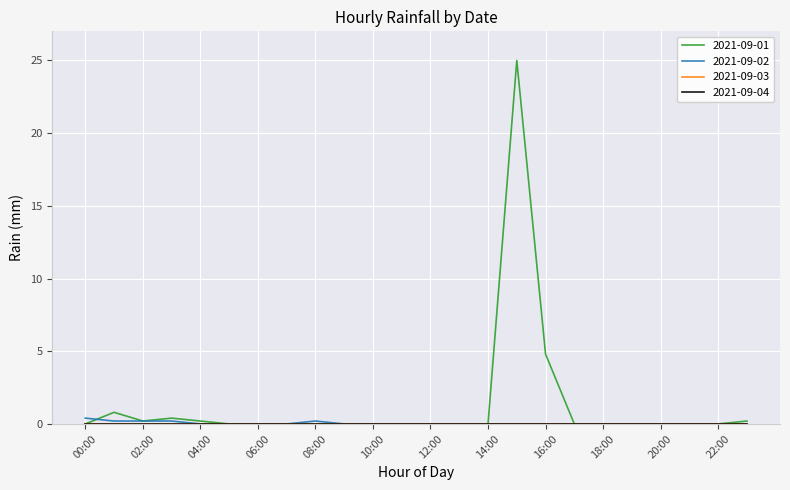

Is this an area chart (filled region under the line)?

No